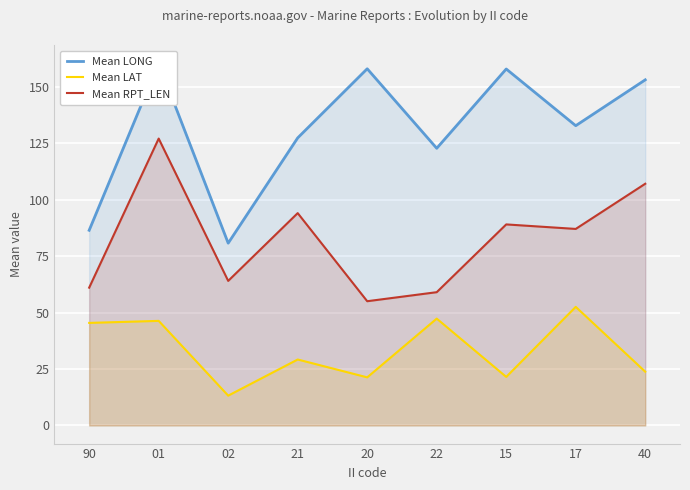

What is the greatest value displayed?

160.4